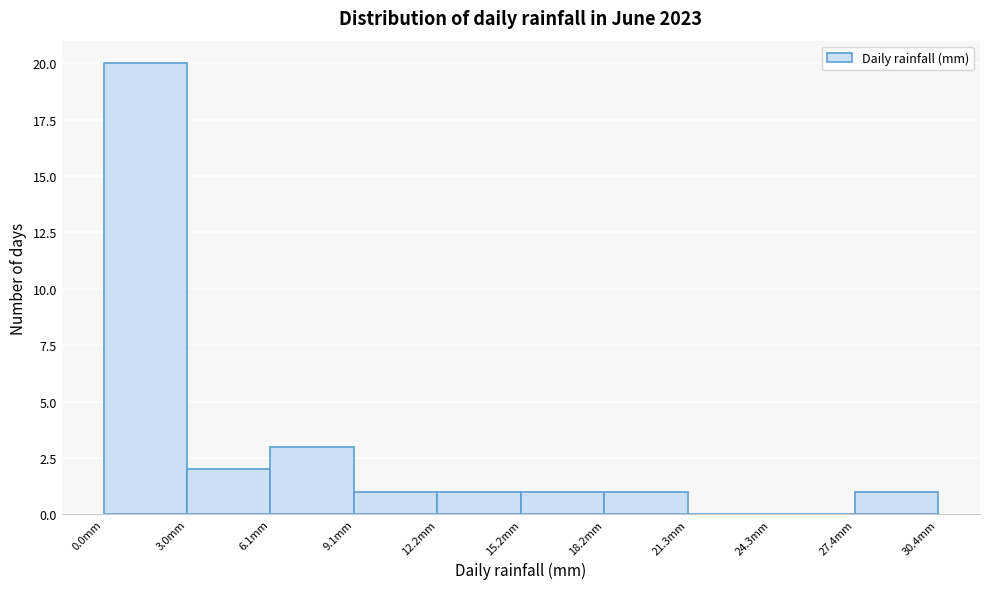

Over which range of the x-axis is the bar tallest?

0.0 to 3.0